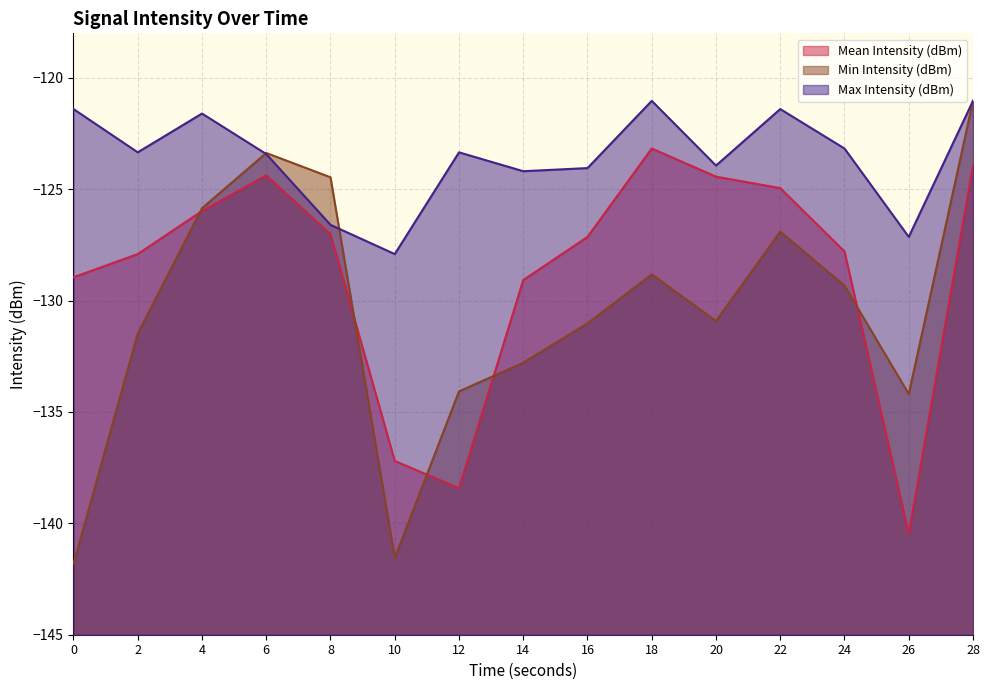

The value of Mean Intensity (dBm) at 0 is -129.0. True or false?

True